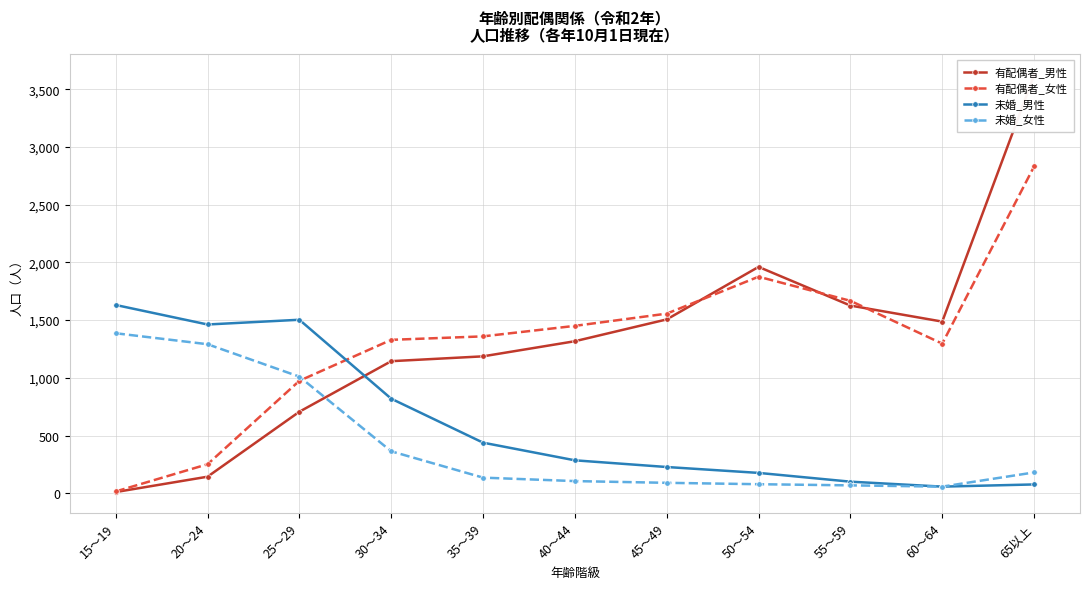

Where does the 有配偶者_男性 series first go above 1317?

45～49